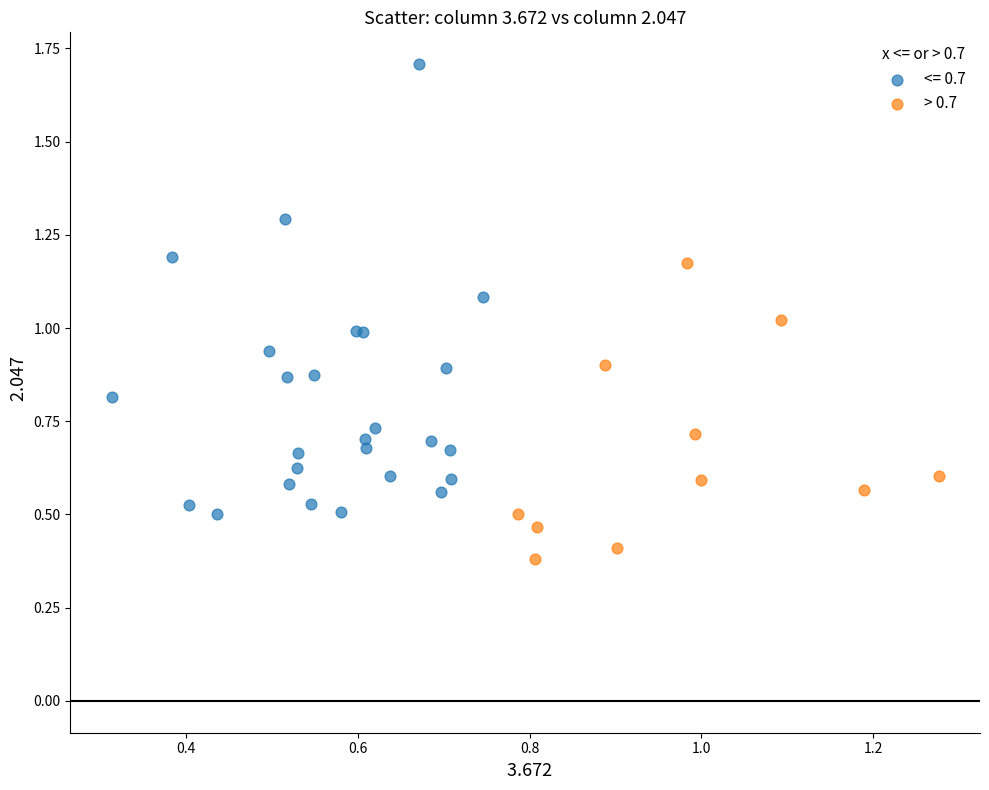

Which series has the largest Y range (max minus min)?

<= 0.7